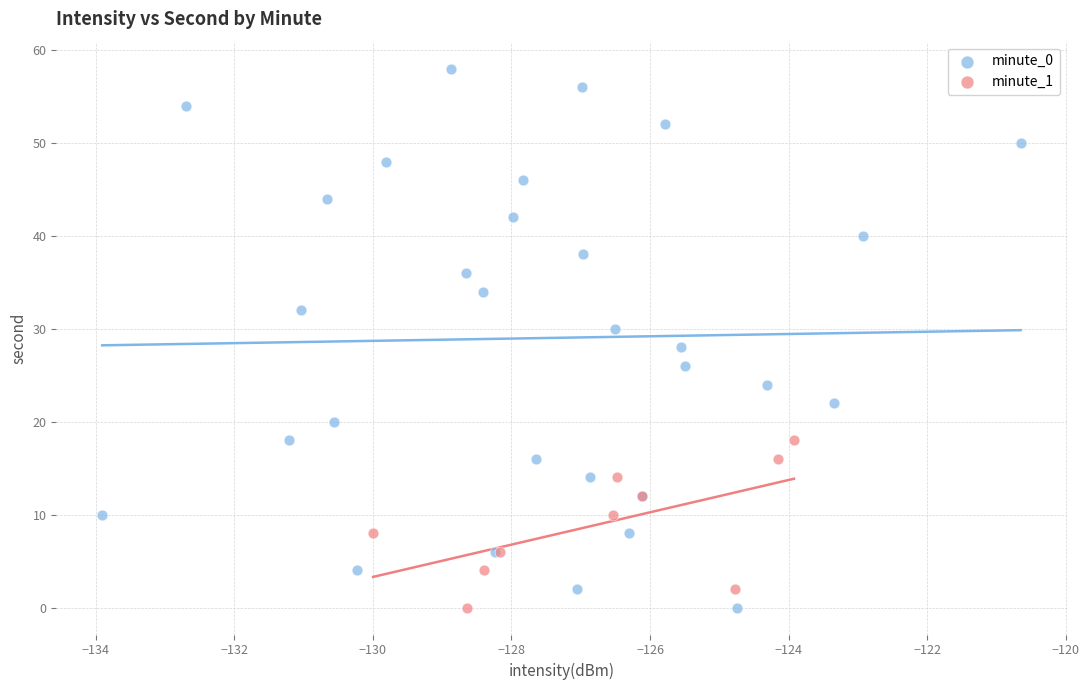

Which series reaches the maximum Y coordinate?

minute_0